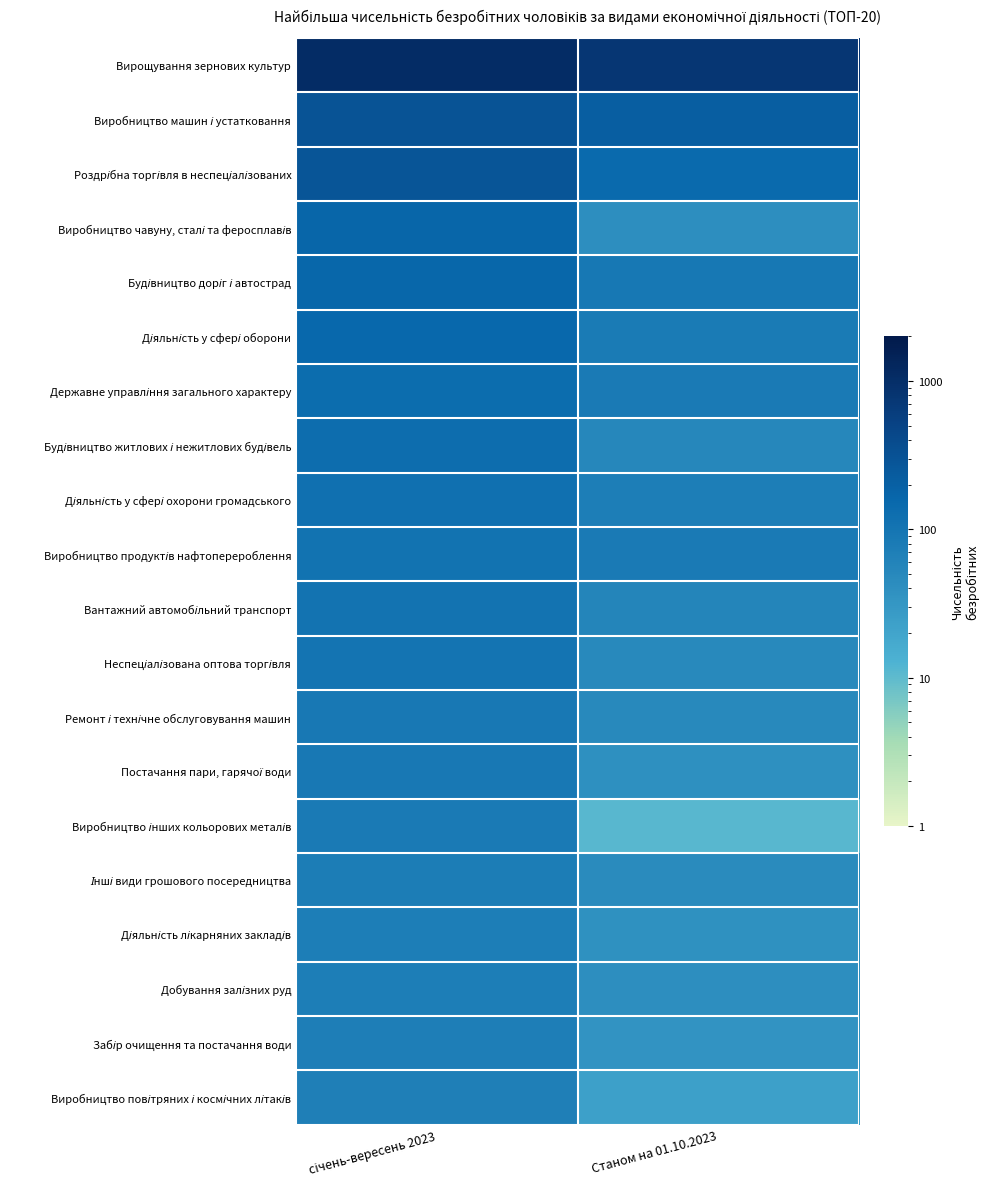

Which series has the largest total across all categories?

Вирощування зернових культур